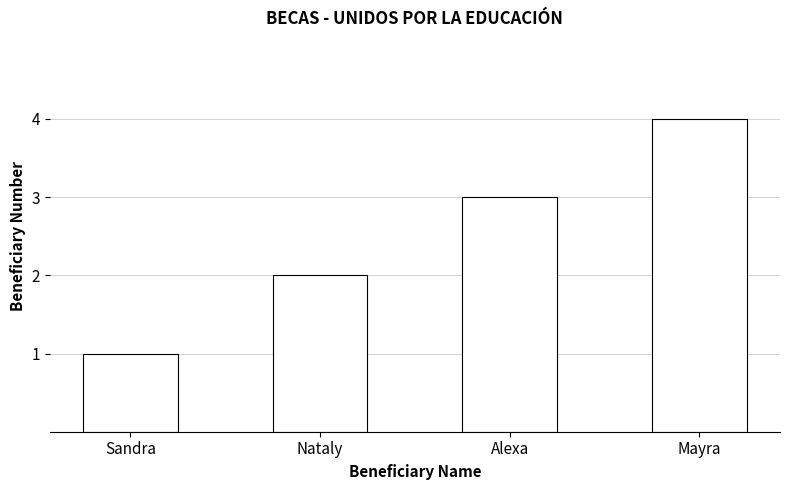

What is the ratio of the value at Mayra to the value at Nataly?

2.0